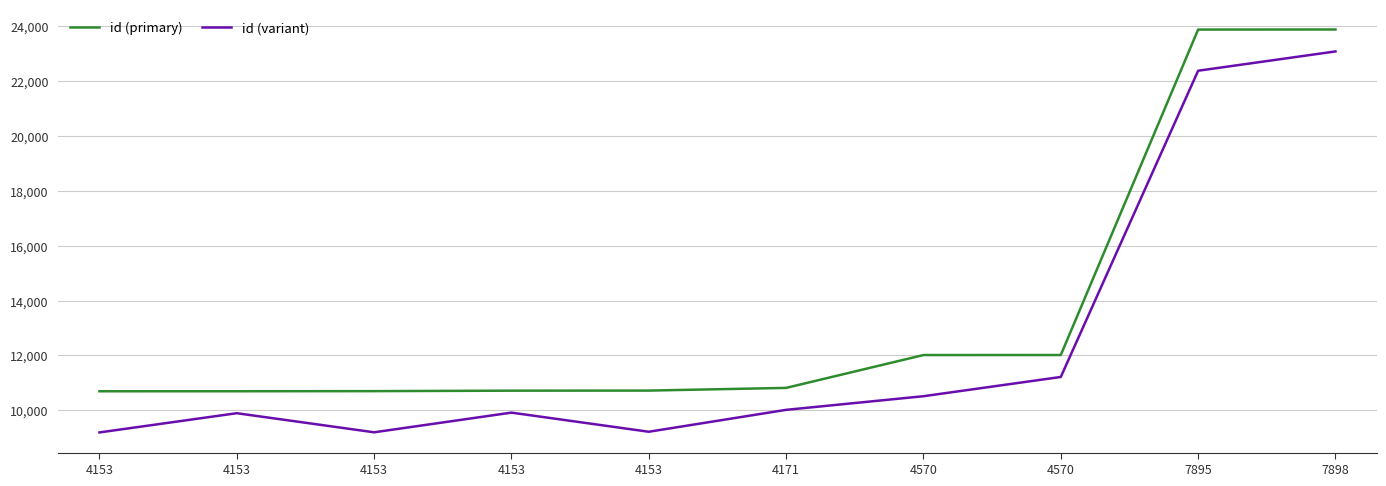

What are all the series names shown in the legend?

id (primary), id (variant)